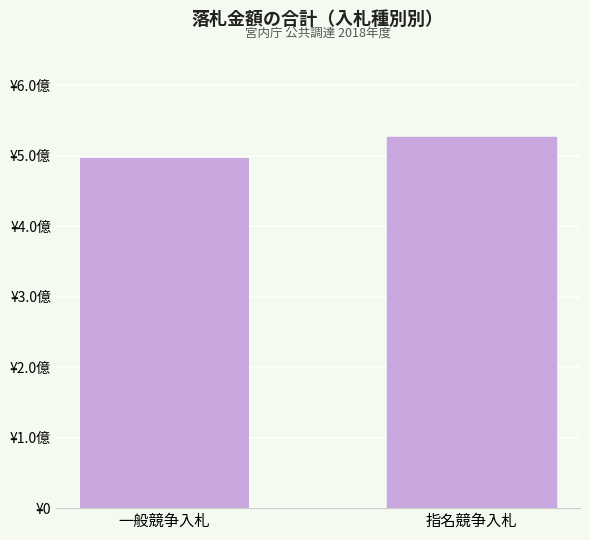

Which label corresponds to the largest value in the chart?

指名競争入札